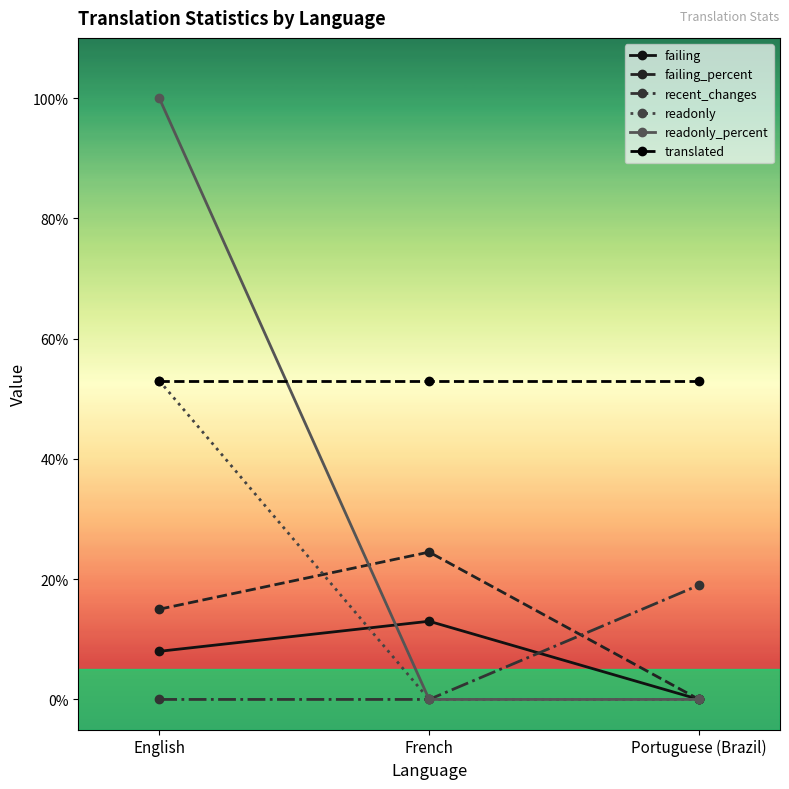

The value of failing at English is 1.9. True or false?

False